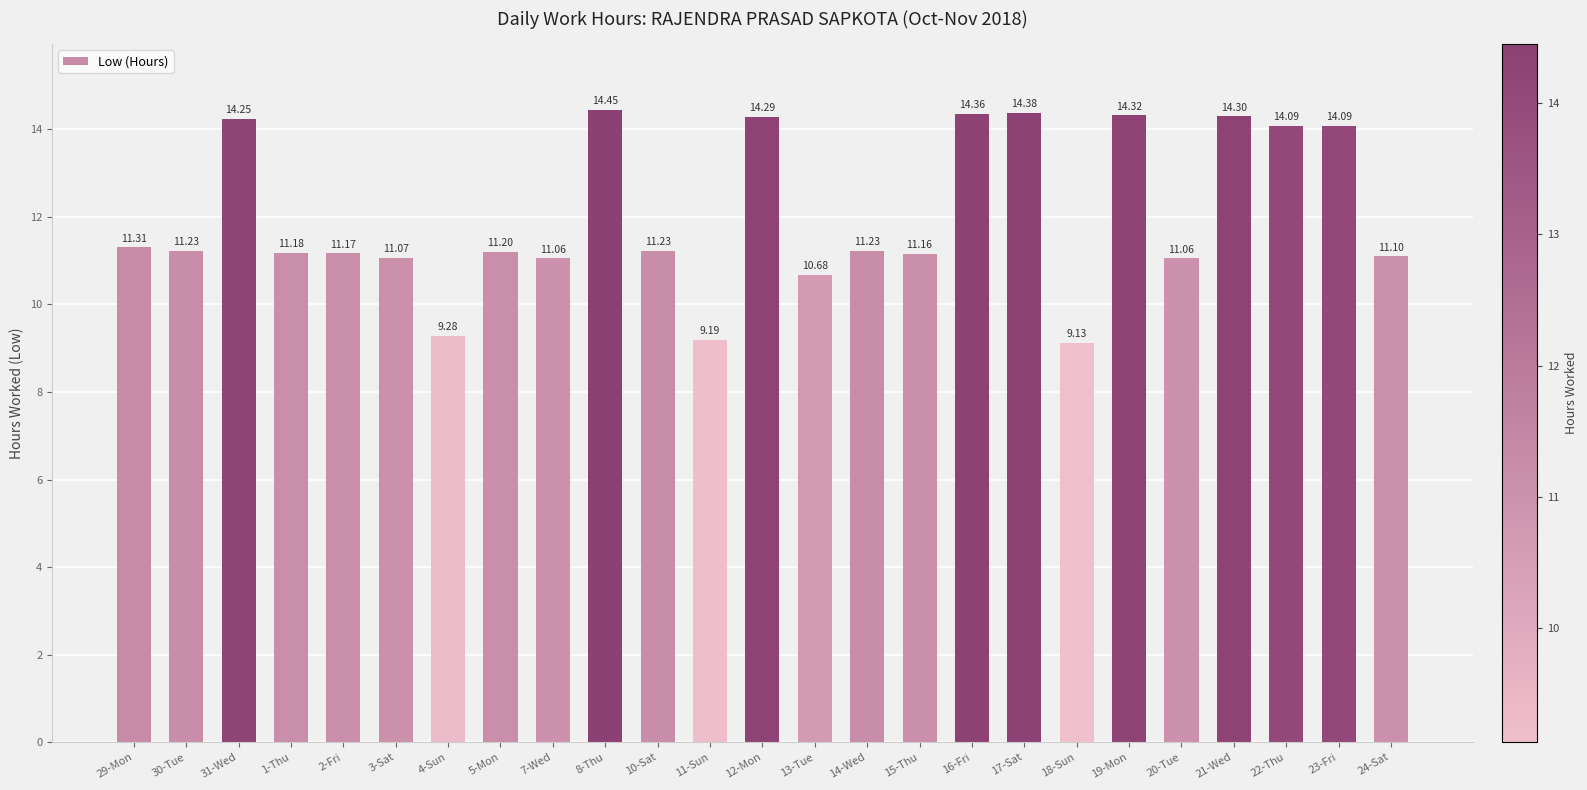

Approximately how many times larger is the value at 5-Mon compared to 3-Sat?

1.0